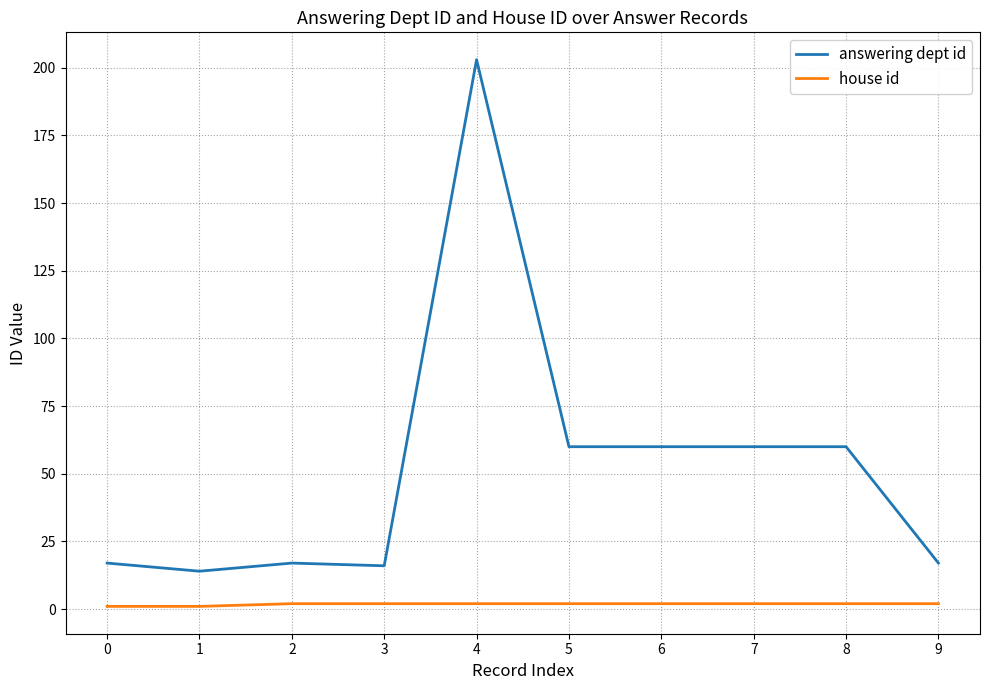

Which series has the widest spread of values?

answering dept id